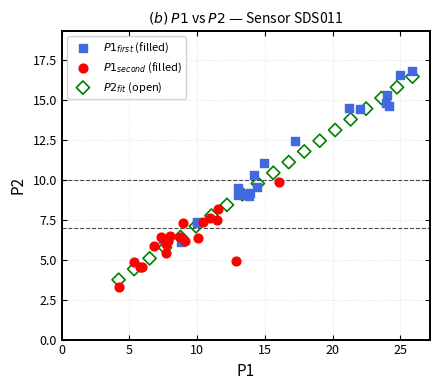

What are all the series names shown in the legend?

$P1_{first}$ (filled), $P1_{second}$ (filled), $P2_{fit}$ (open)